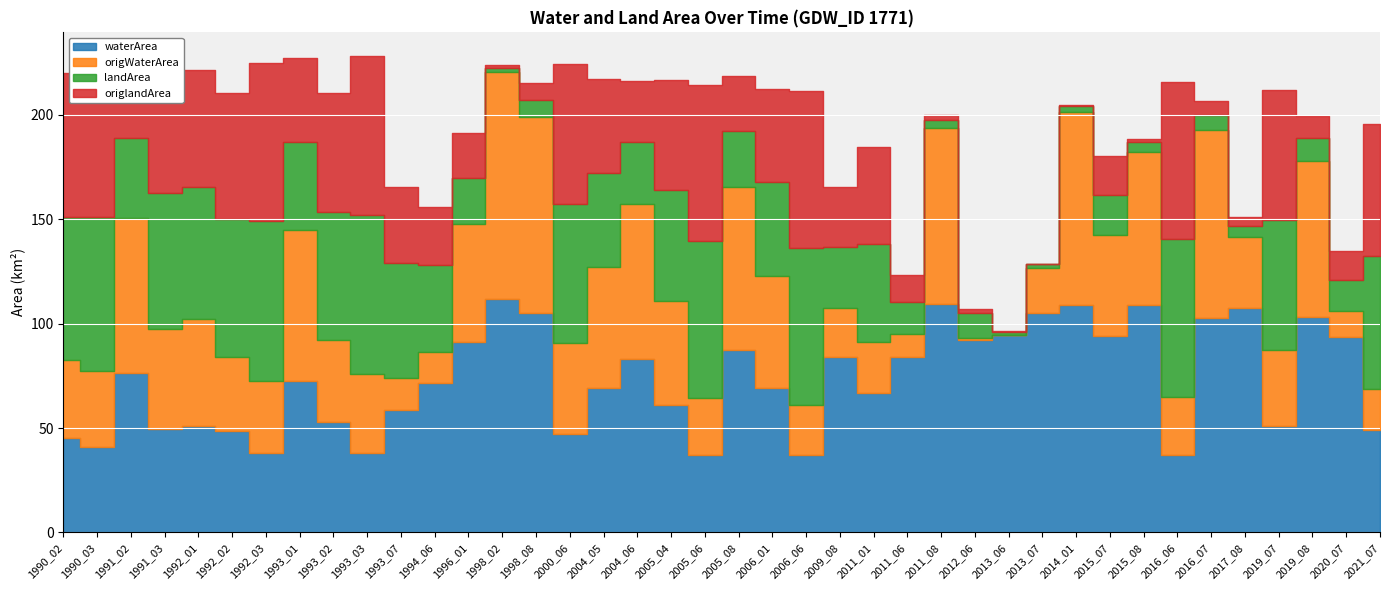

Which series has the widest spread of values?

origWaterArea